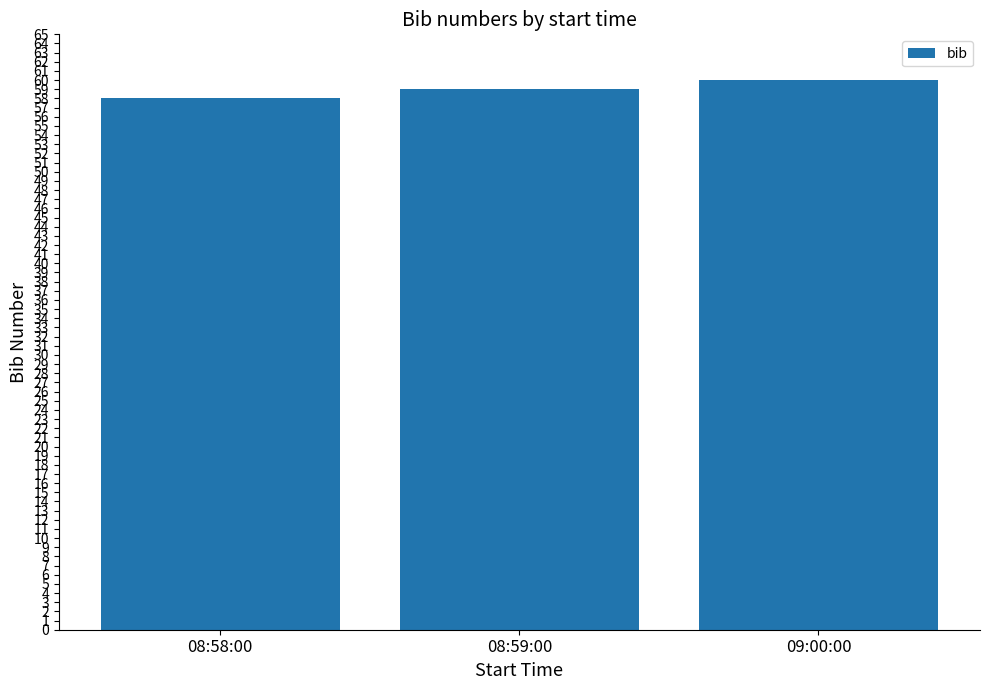

What position from the right is 08:59:00?

2